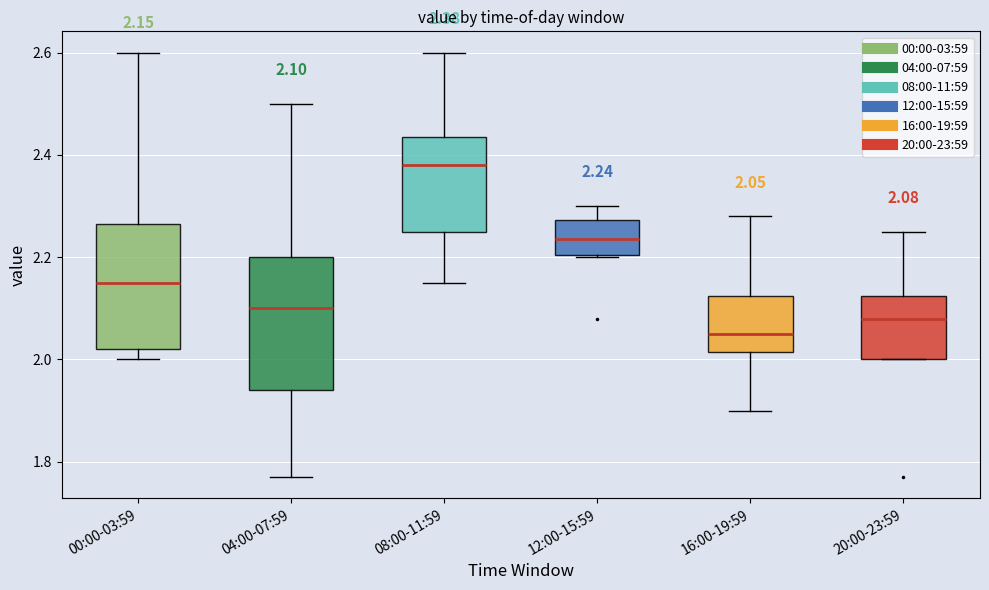

Which box has the lowest median line?

16:00-19:59